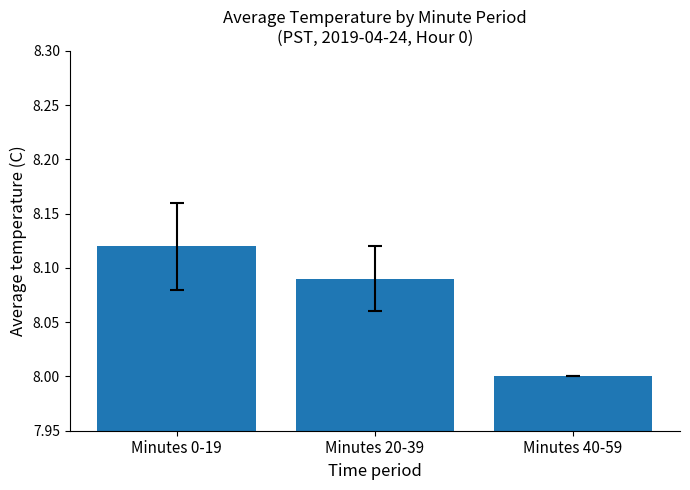

The value at Minutes 20-39 is 11.5. True or false?

False